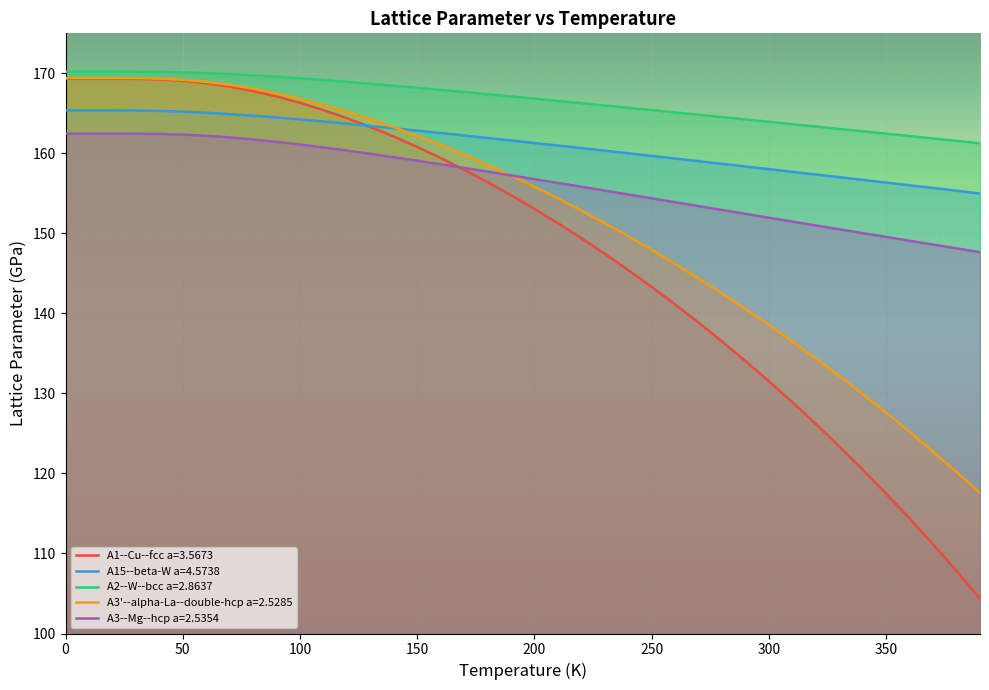

True or false: A2--W--bcc a=2.8637 and A15--beta-W a=4.5738 cross at least once.

False